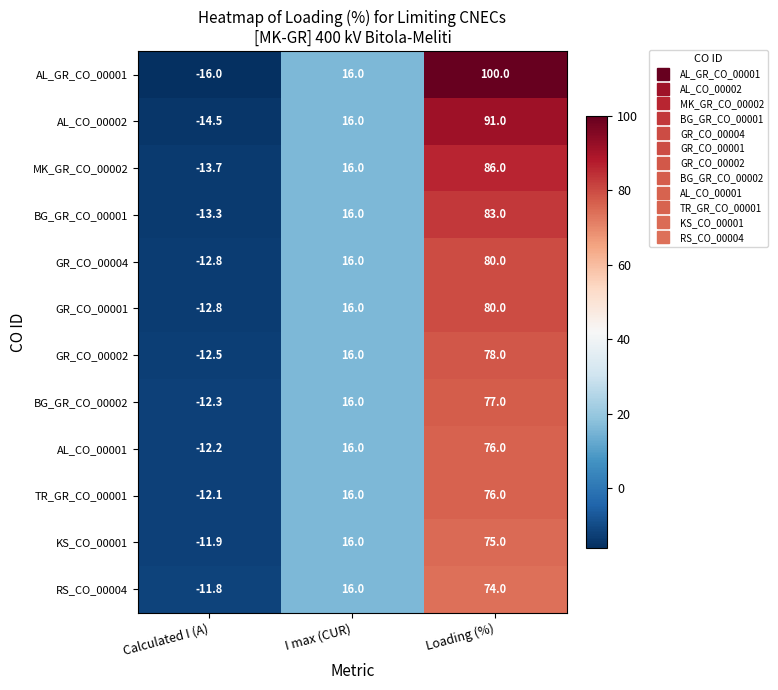

Between I max (CUR) and Loading (%), which series saw the biggest shift?

AL_GR_CO_00001